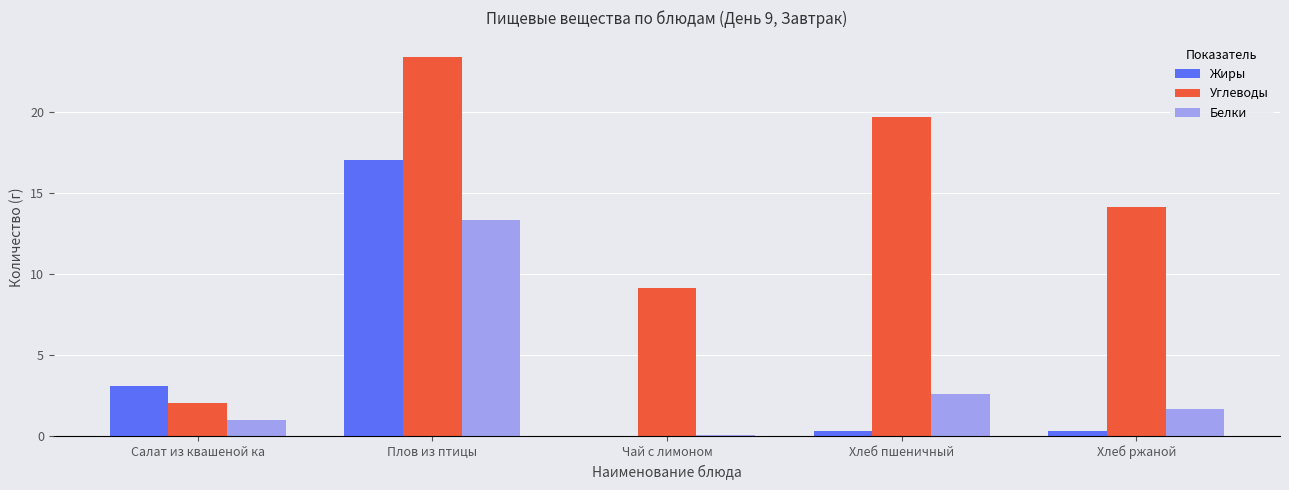

Where is Жиры nearest to the value 8?

Салат из квашеной ка